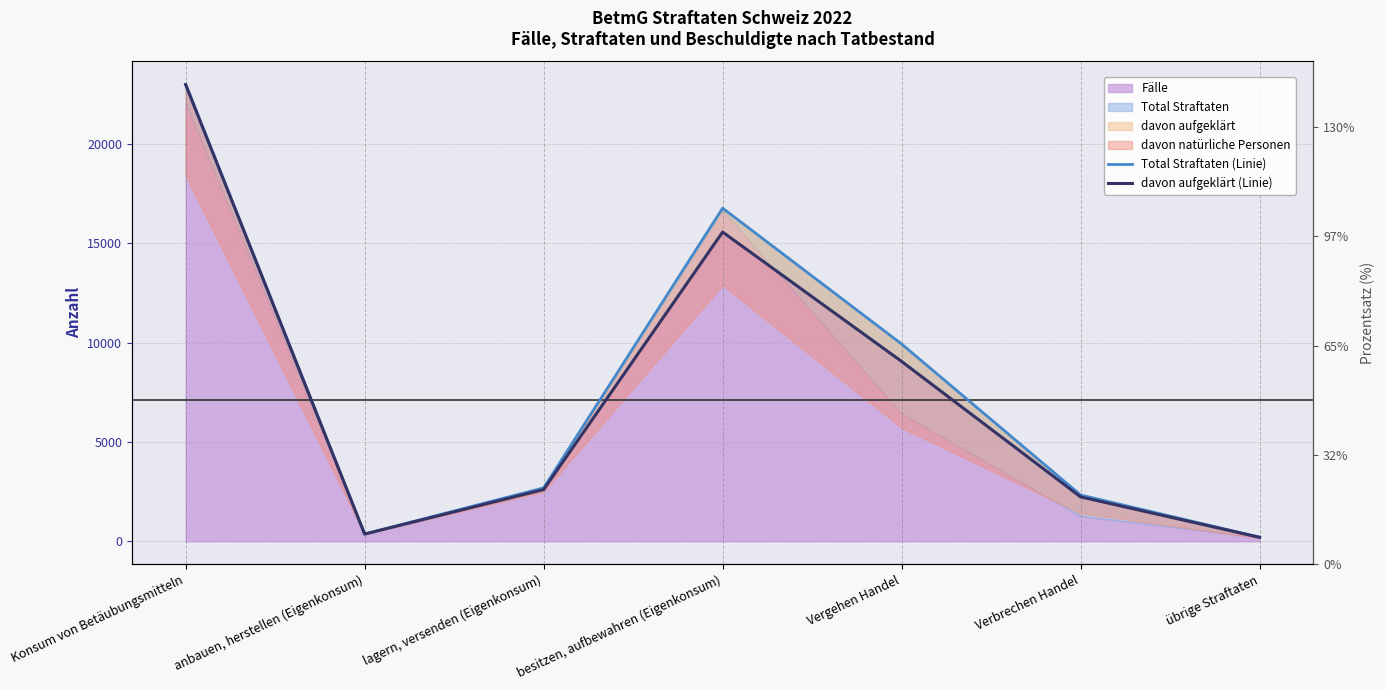

What is the average value of the Total Straftaten (Linie) series?

7901